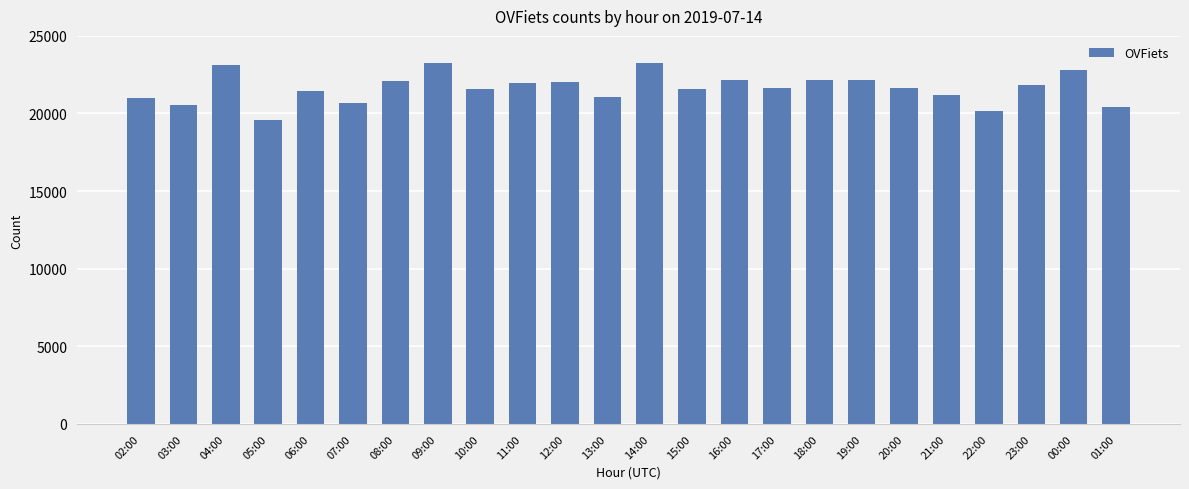

Count the number of categories in the chart.

24